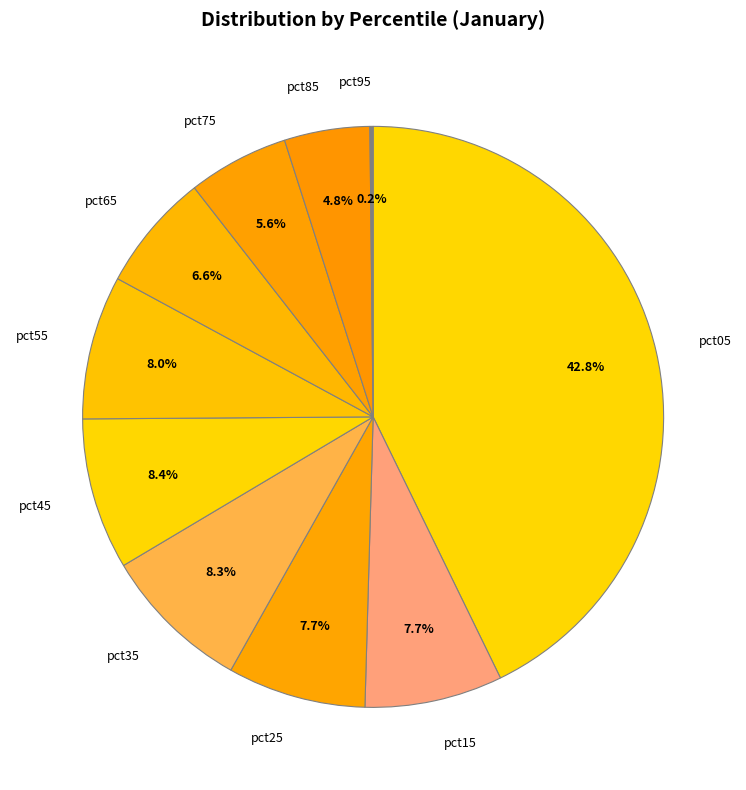

To the nearest percent, what portion does pct85 represent?

5%